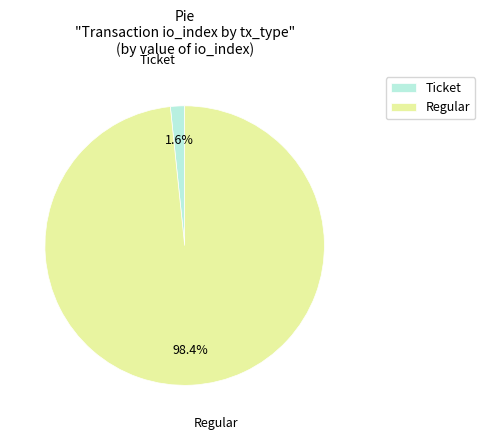

Which slice is the largest?

Regular